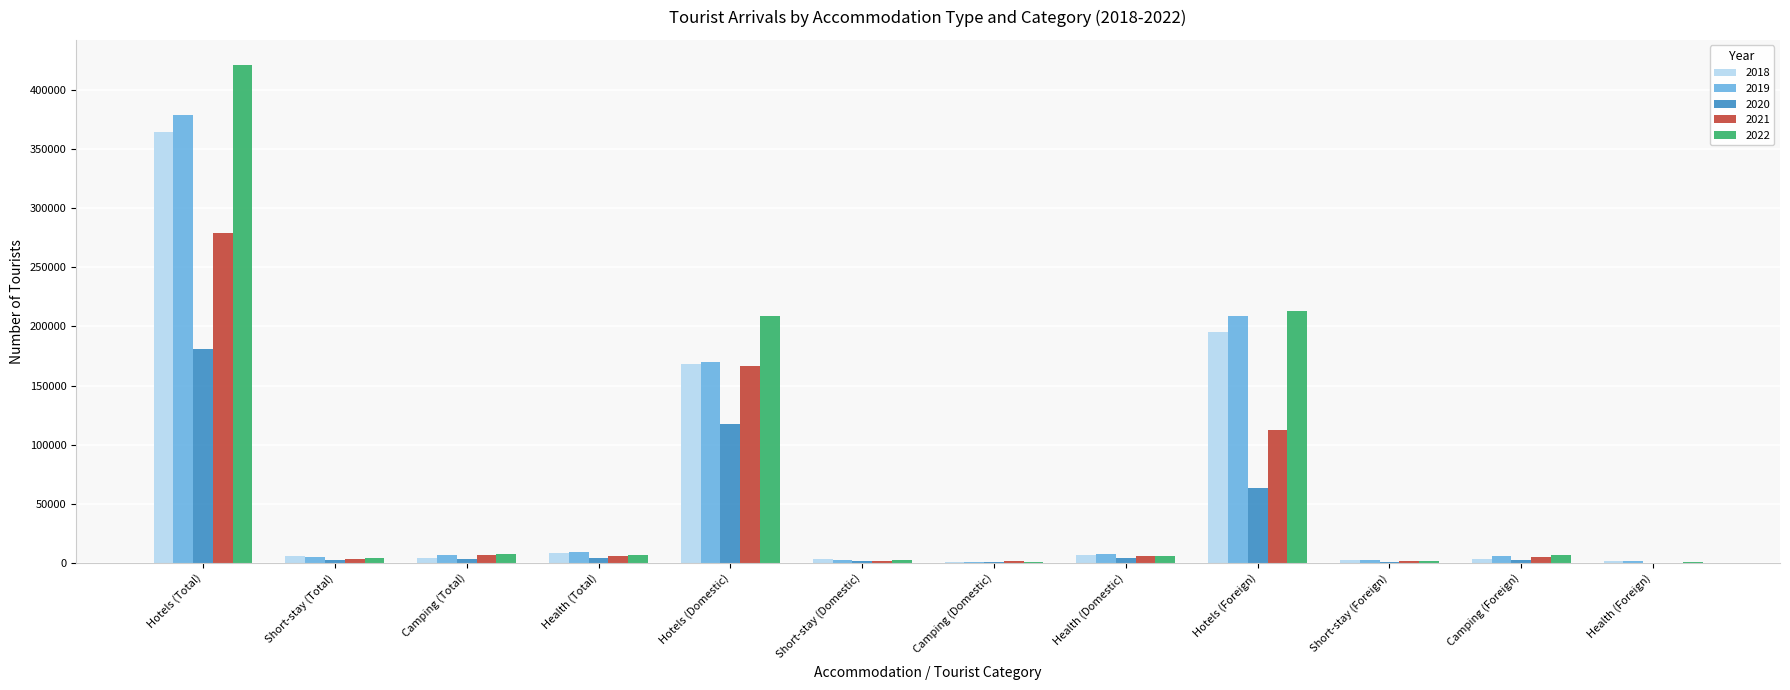

The value of 2022 at Hotels (Foreign) is 212821. True or false?

True